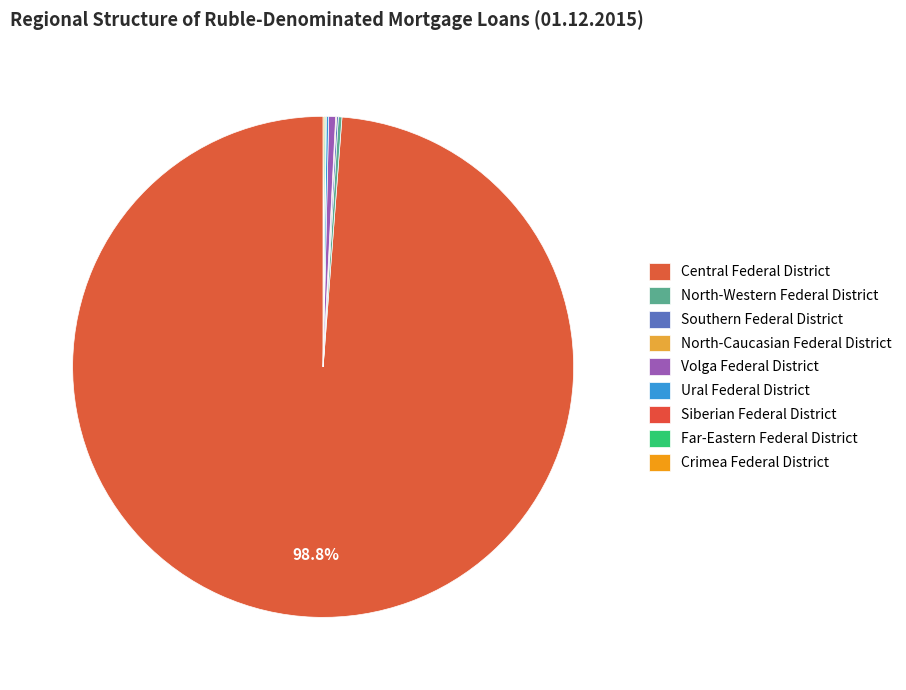

Rank the categories by value from highest to lowest.

Central Federal District, Volga Federal District, North-Western Federal District, Ural Federal District, Southern Federal District, Far-Eastern Federal District, Crimea Federal District, North-Caucasian Federal District, Siberian Federal District